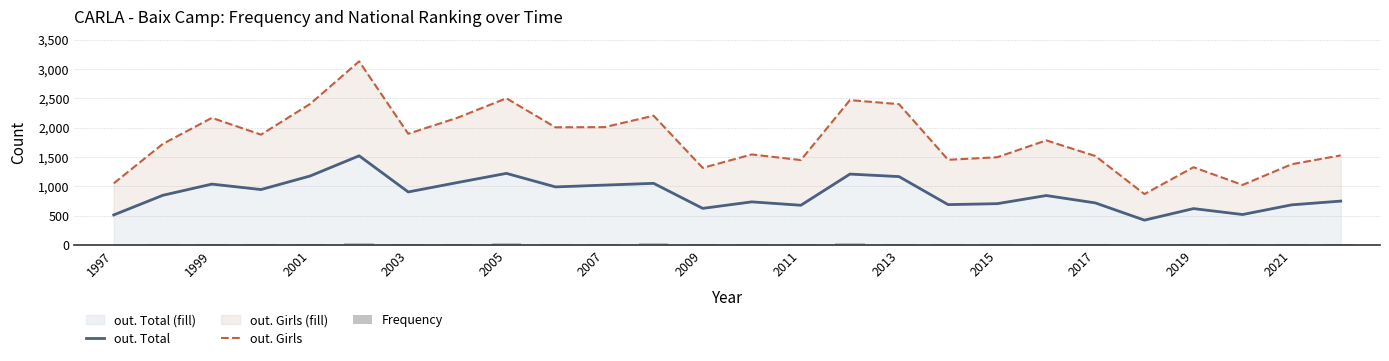

What is the average value of the out. Girls series?

1796